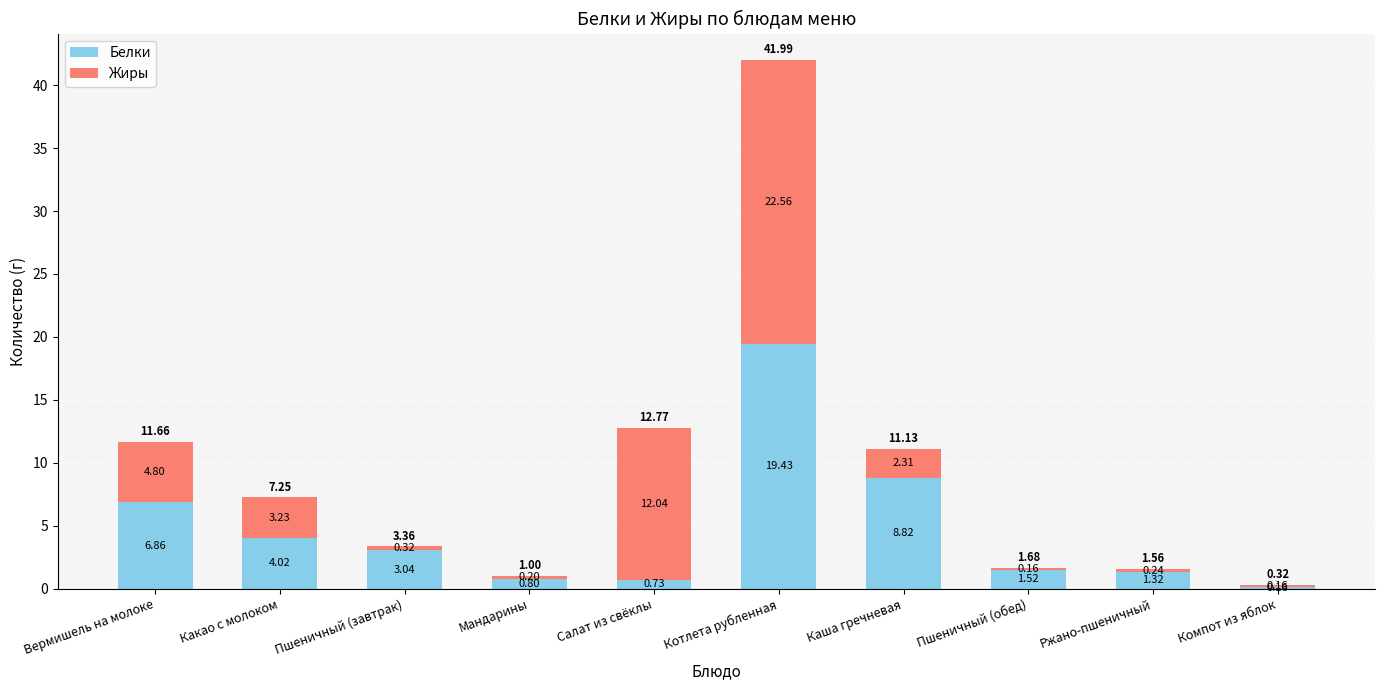

How many values in the Белки series are below 3?

5